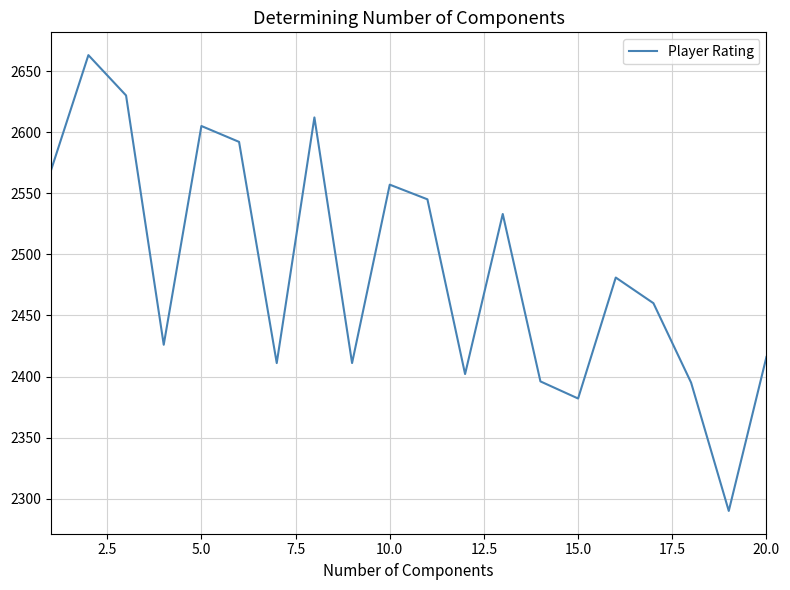

How many interior local peaks (higher than both neighbors) does the data have?

6